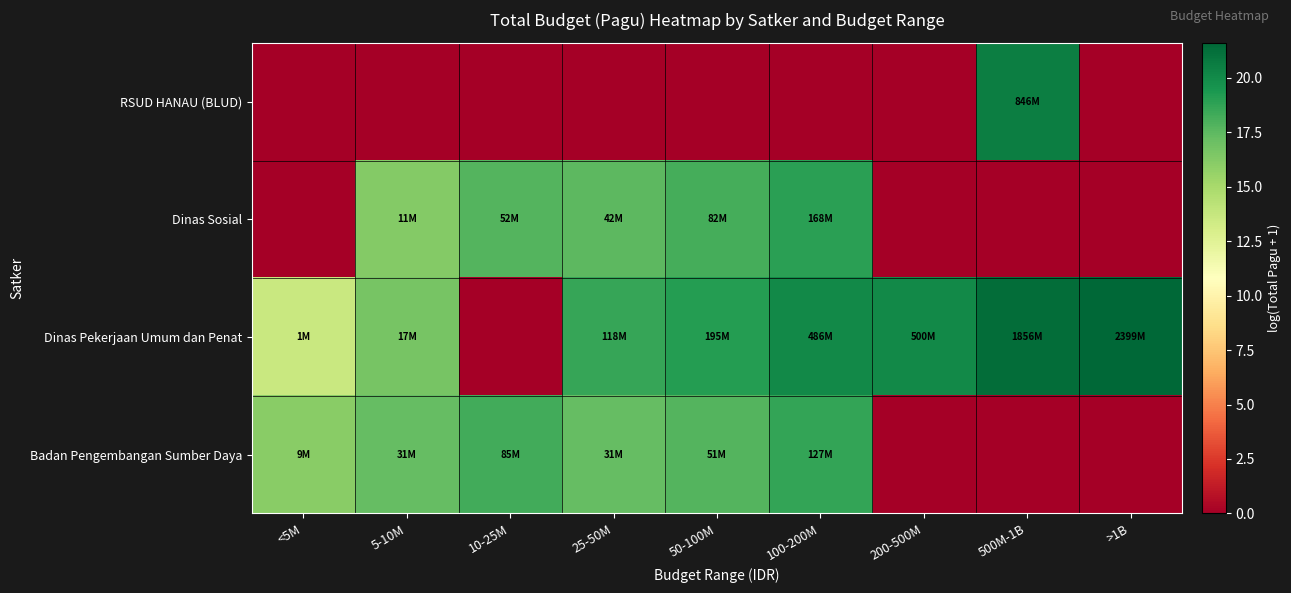

Which series has the largest total across all categories?

Dinas Pekerjaan Umum dan Penat